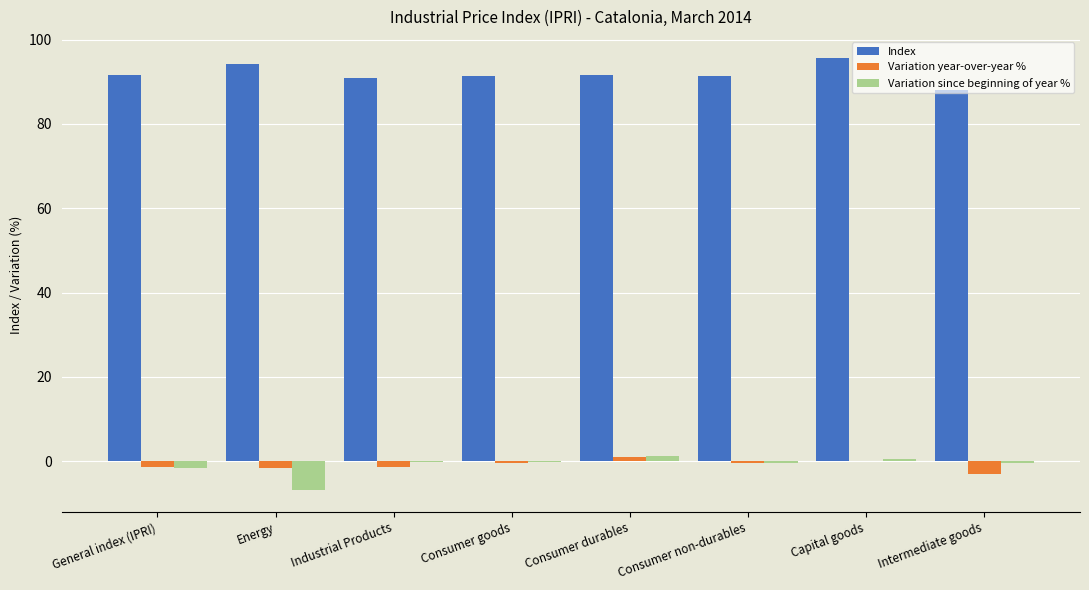

What is the maximum value shown in the chart?

95.5